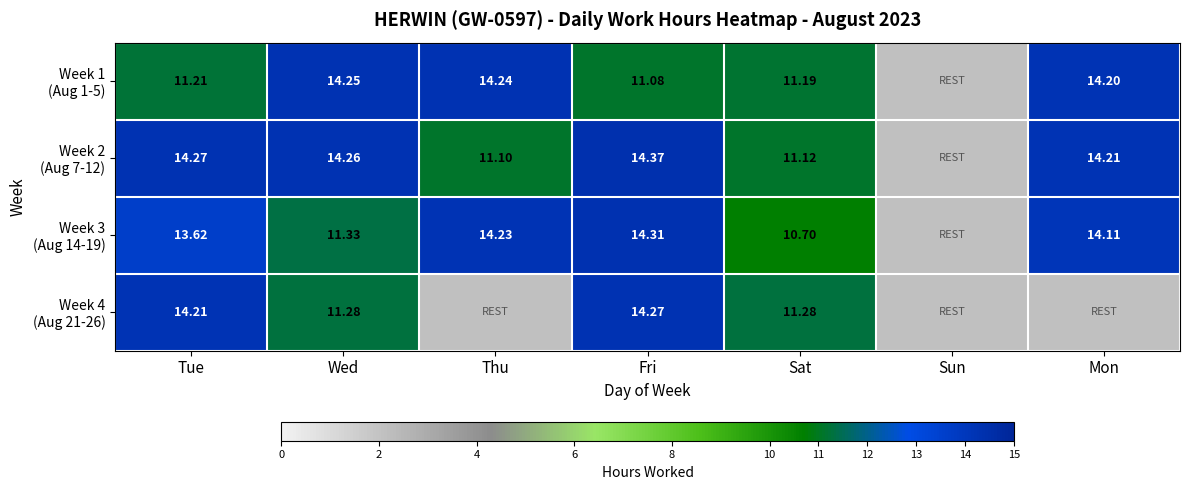

What value does the Week 3 (Aug 14-19) series have at Wed?

11.3